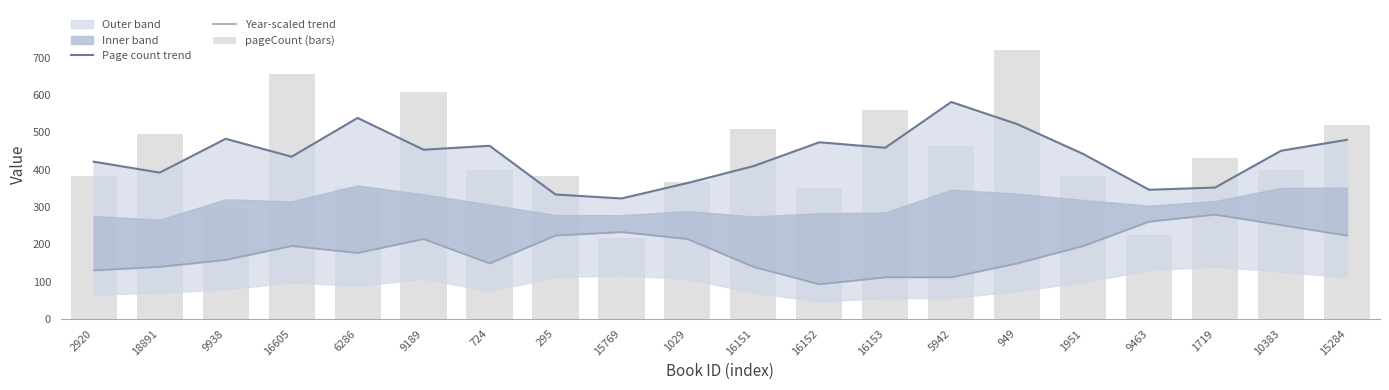

Between 1951 and 724, which is larger?

724